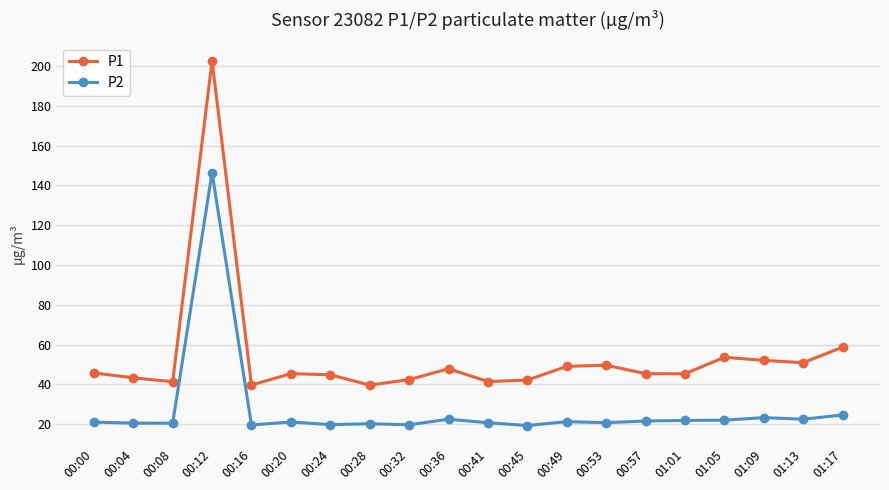

What is the maximum value for P1?

202.6